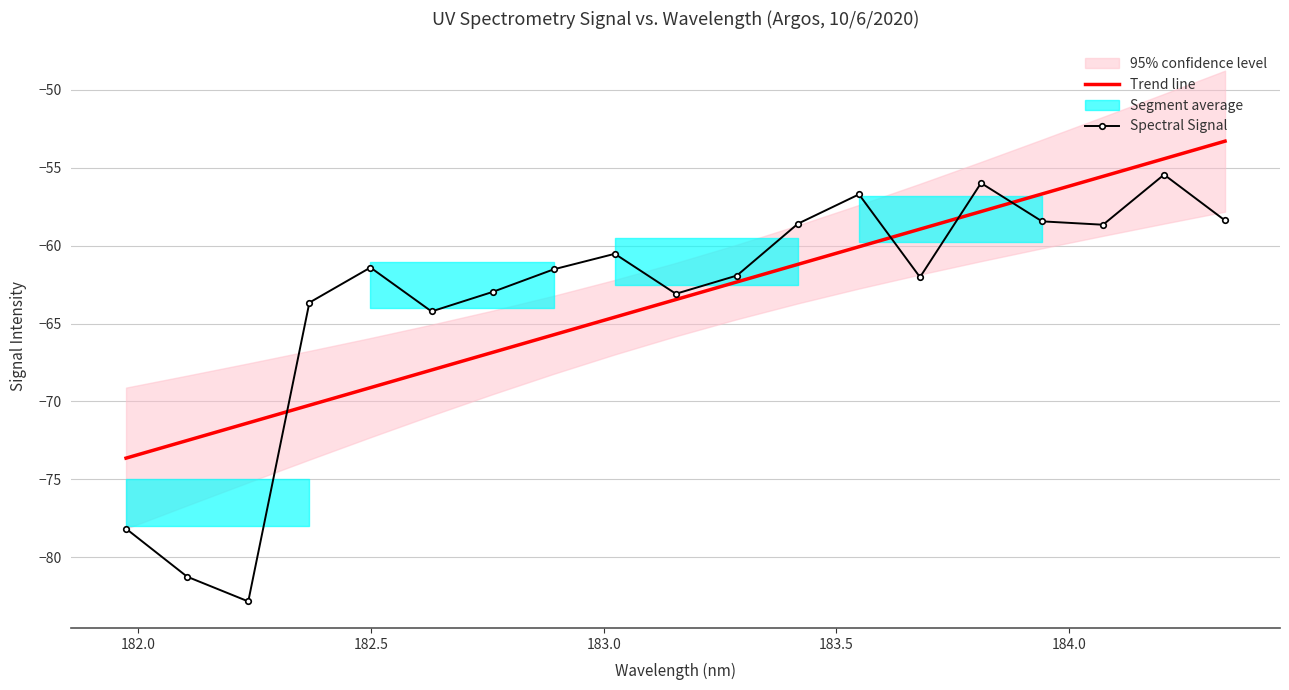

At how many categories does at least one series exceed -59?

8